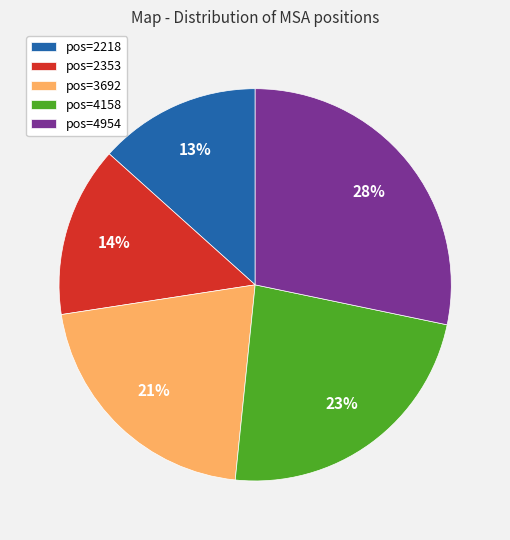

Do pos=3692 and pos=4158 together represent more than half of the pie?

No